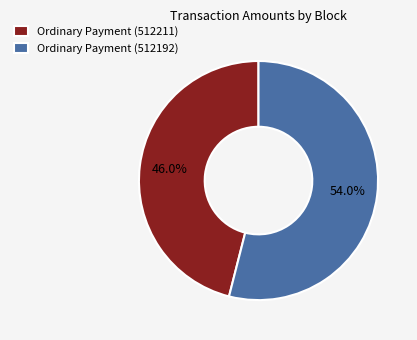

Between Ordinary Payment (512211) and Ordinary Payment (512192), which is larger?

Ordinary Payment (512192)